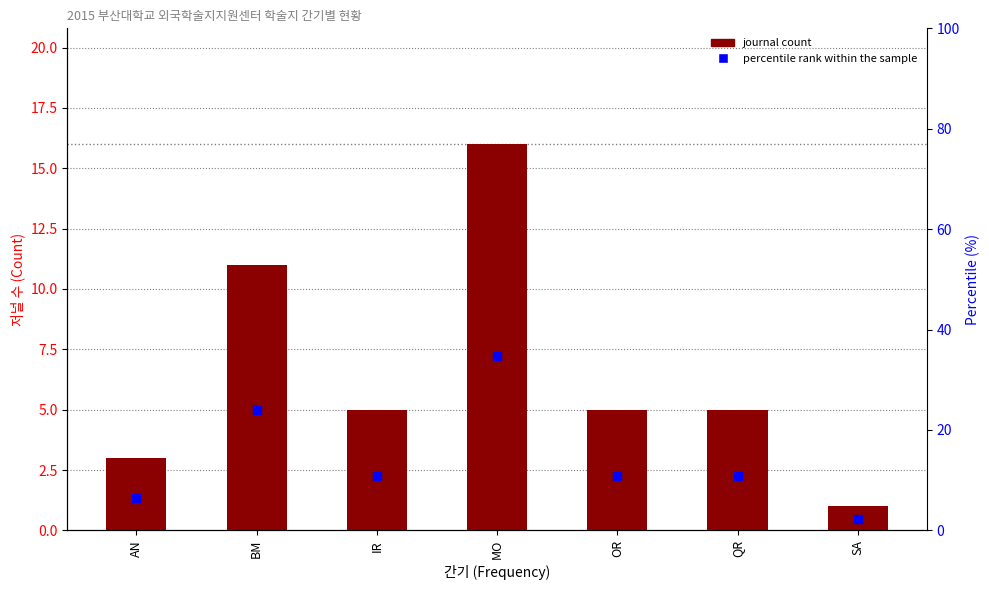

What are all the series names shown in the legend?

journal count, percentile rank within the sample